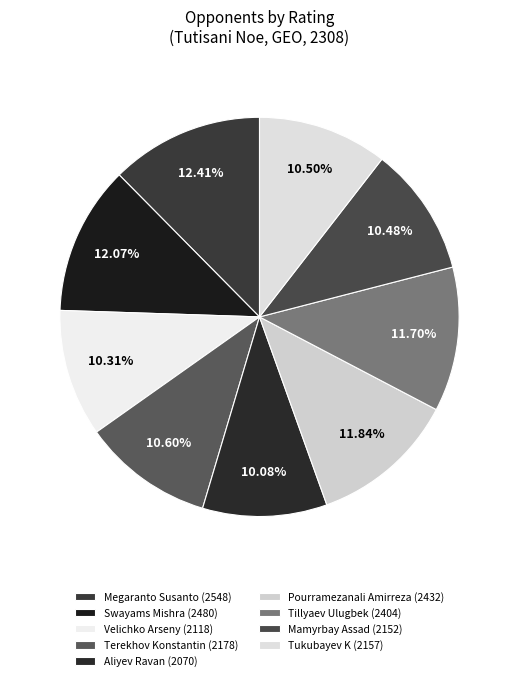

Does any single category account for the majority?

No